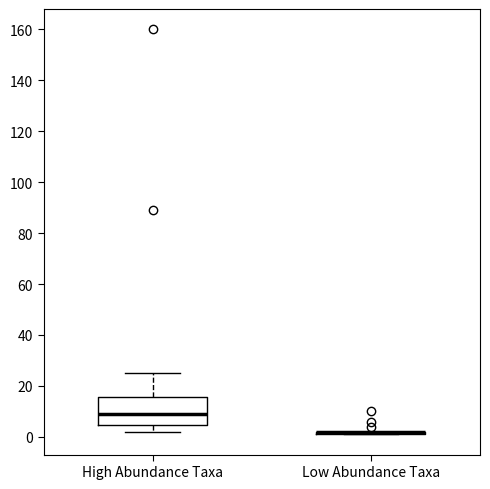

Where does the upper whisker of the box for High Abundance Taxa end on the y-axis? The values are not printed on the chart, so give them approximately, as read against the axis.

26